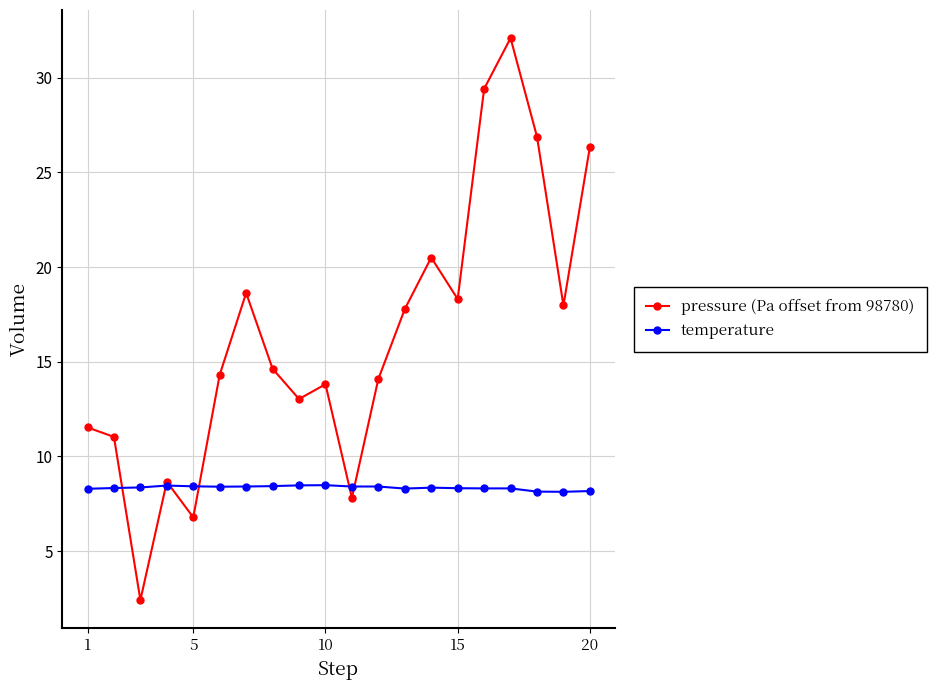

What is the greatest value displayed?

32.1